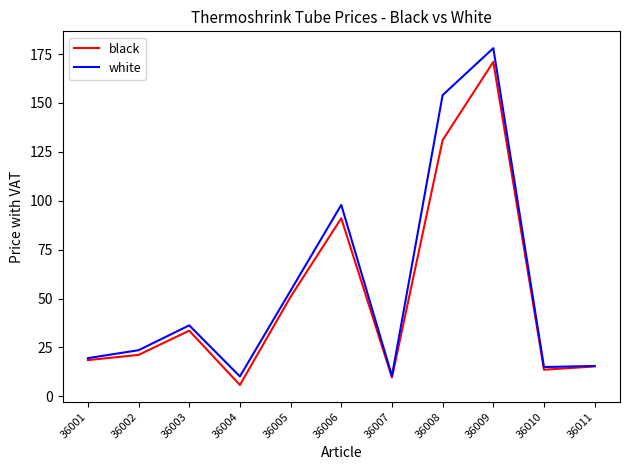

In white, how many points are higher than both neighbors (excluding endpoints)?

3